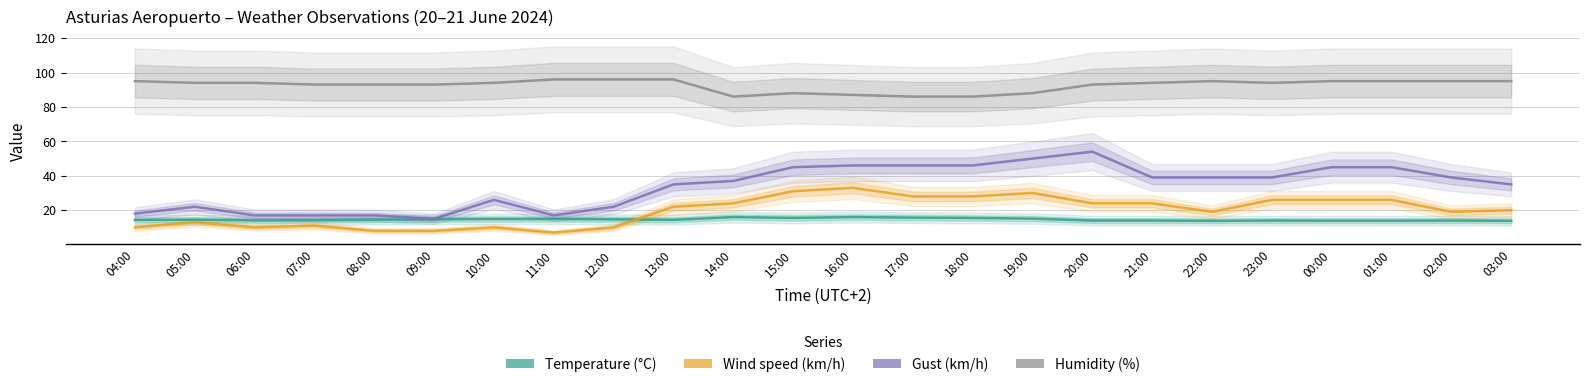

How many values in the Humidity (%) series exceed 94?

9